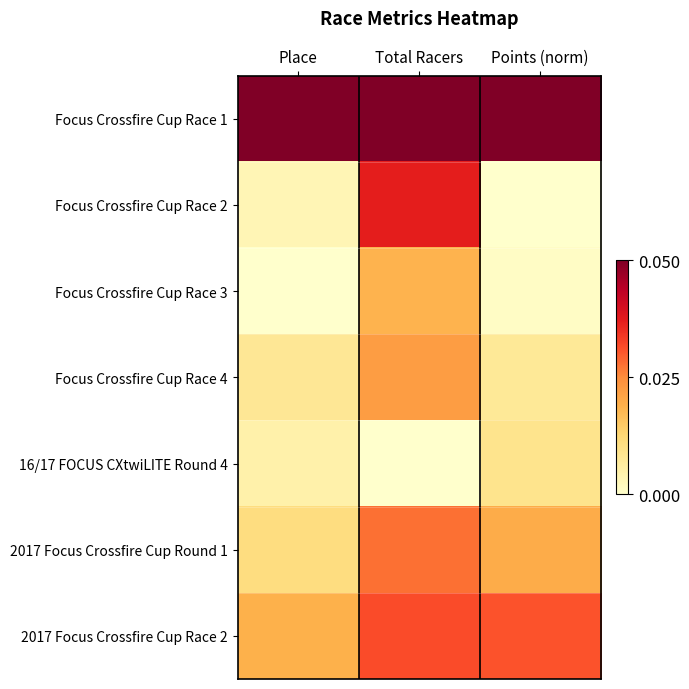

Which series has the largest total across all categories?

Focus Crossfire Cup Race 1